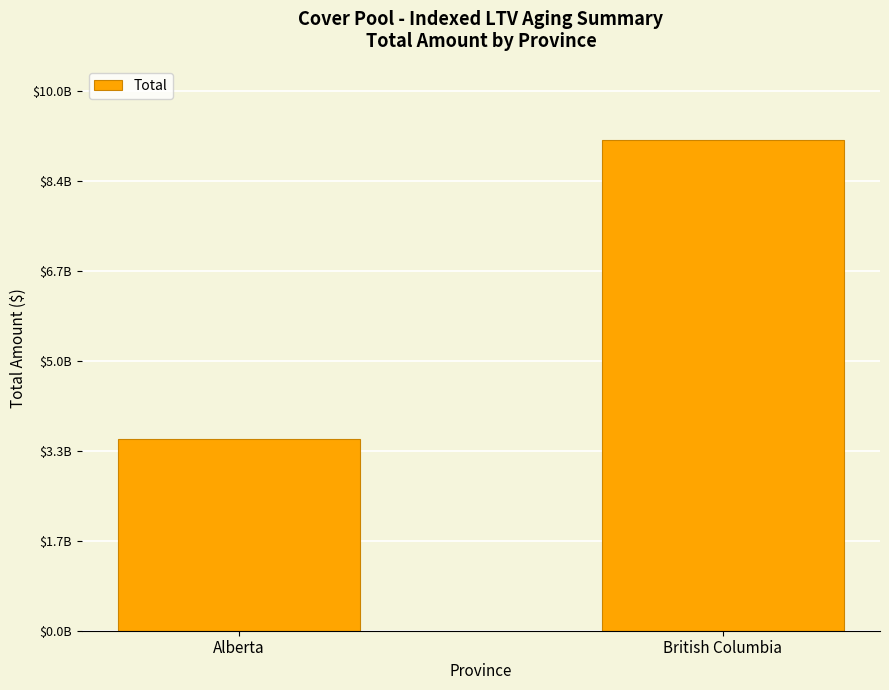

List the labels in order of value, largest first.

British Columbia, Alberta